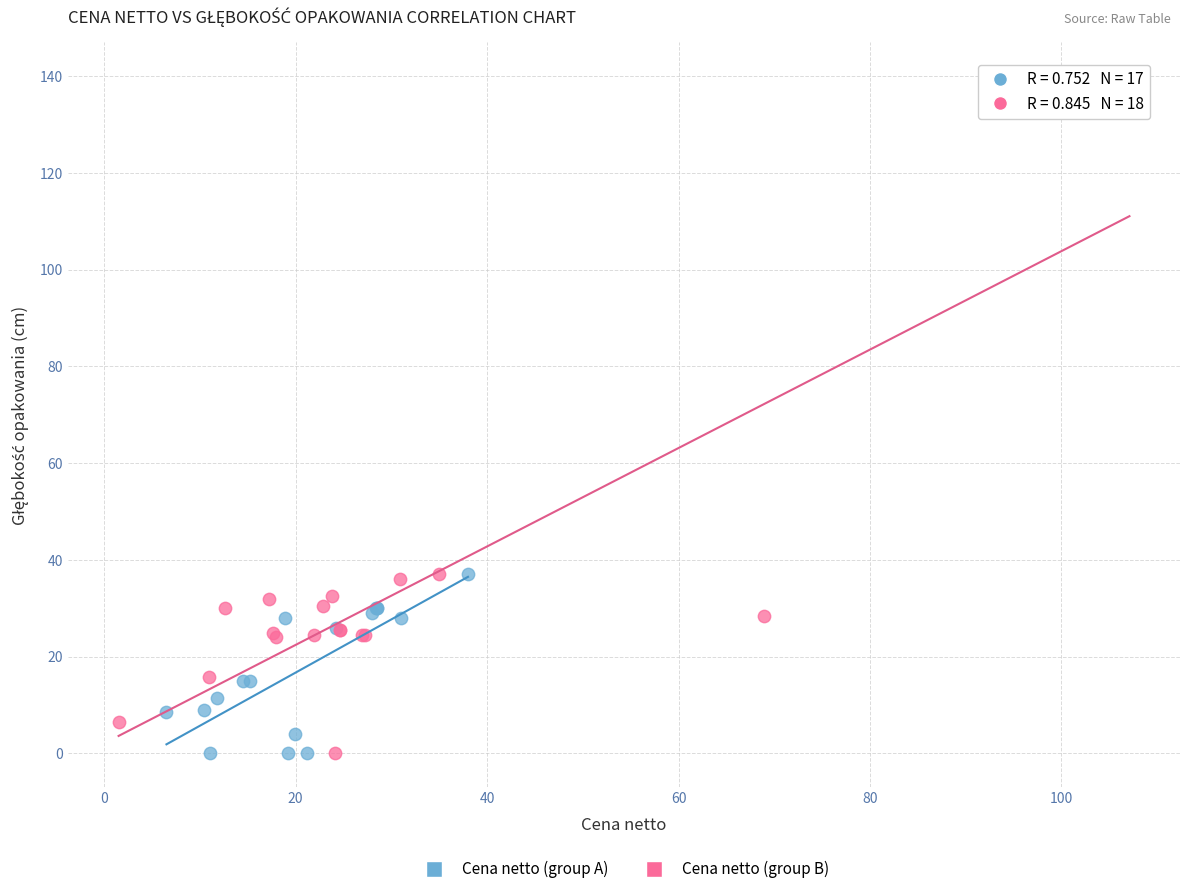

What are all the series names shown in the legend?

Cena netto (group A), Cena netto (group B)